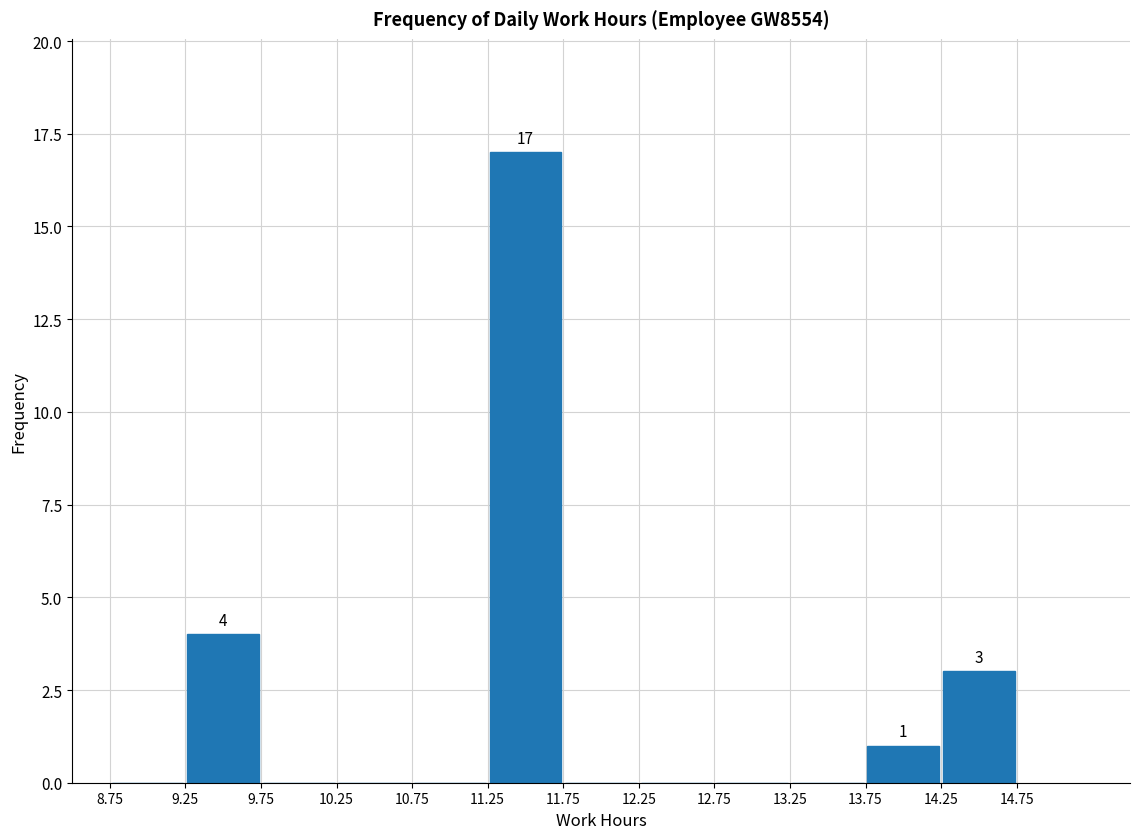

Over which range of the x-axis is the bar tallest?

11.25 to 11.75